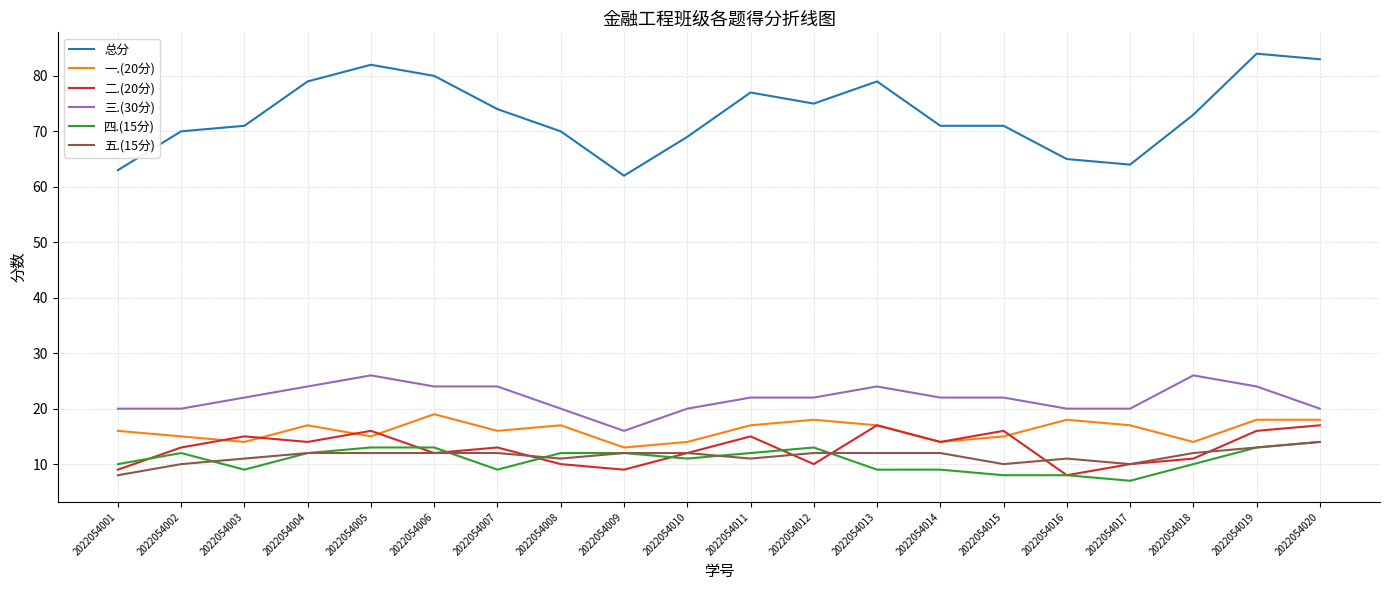

Between 2022054008 and 2022054020, which series saw the biggest shift?

总分